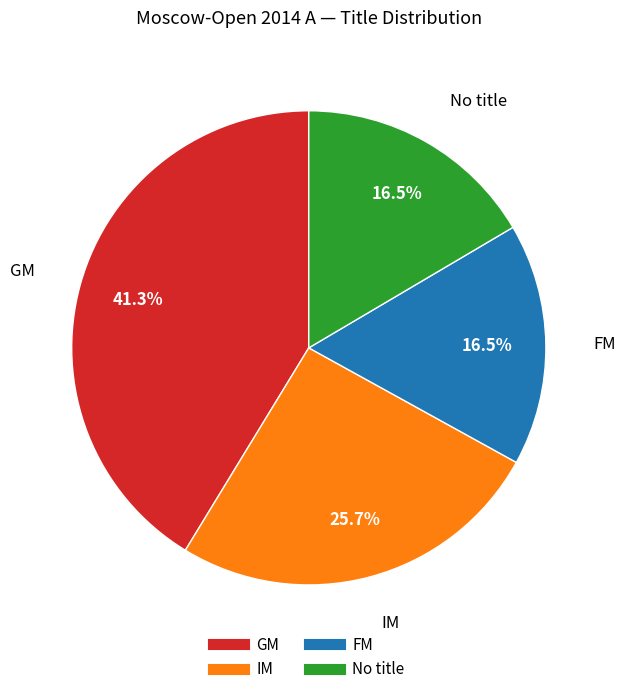

Is there any slice that represents more than half of the pie?

No